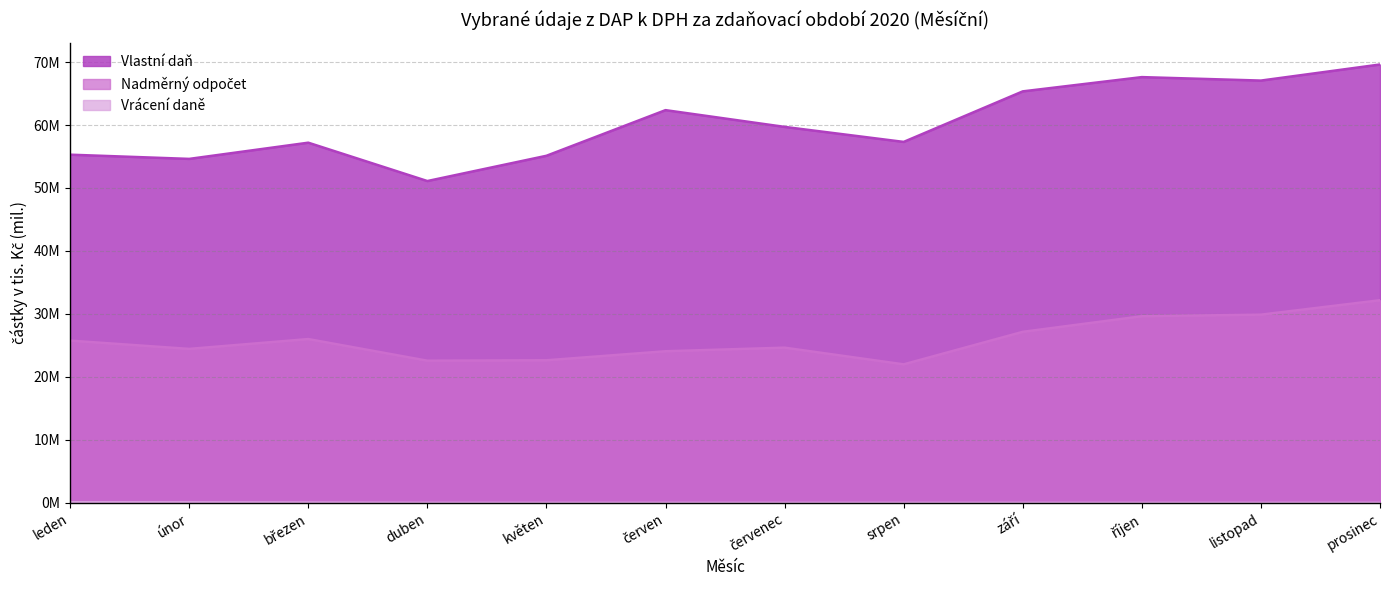

Reading left to right, list all the values displayed in this chart.

Vrácení daně: 0.1	0.1	0.1	0.0	0.0	0.0	0.0	0.0	0.0	0.0	0.0	0.0
Vlastní daň: 55.3	54.6	57.2	51.1	55.1	62.4	59.7	57.3	65.3	67.6	67.1	69.6
Nadměrný odpočet: 25.8	24.5	26.0	22.6	22.6	24.1	24.6	22.0	27.2	29.6	29.9	32.2